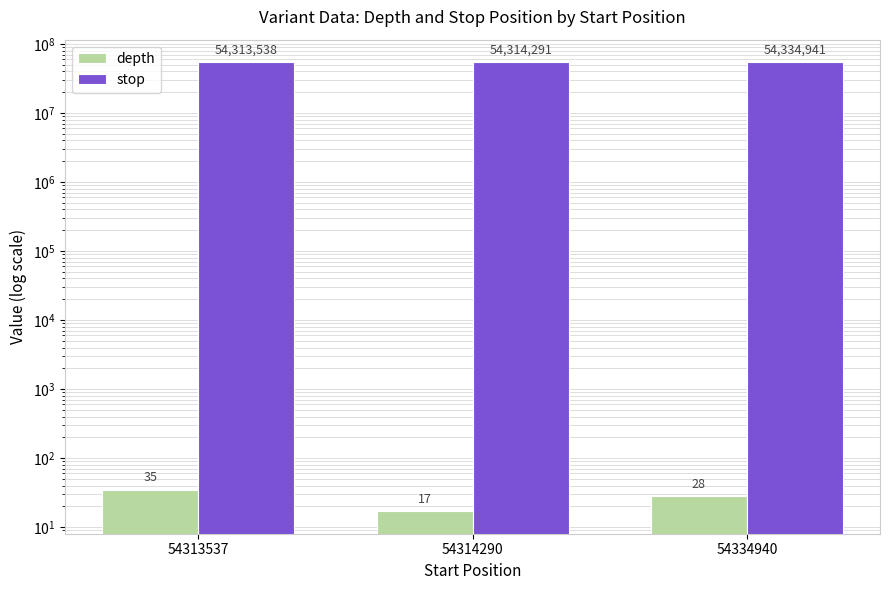

At which label does stop reach its minimum?

54313537